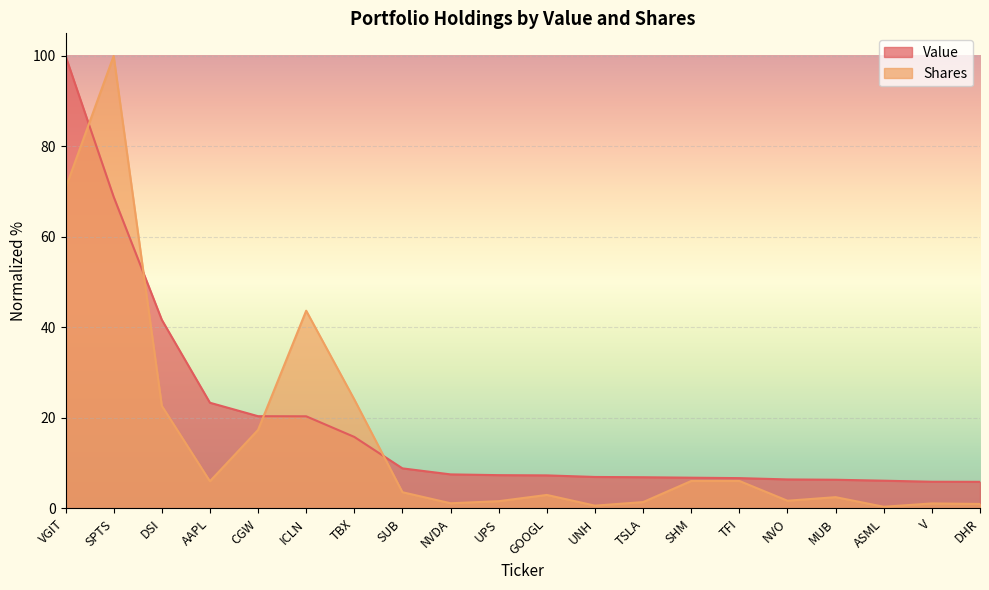

What is the value of the Value point at the 4th from the left?

23.4